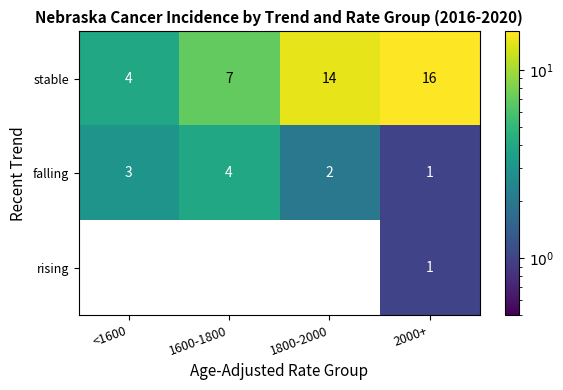

Which label corresponds to the largest value in the chart?

2000+